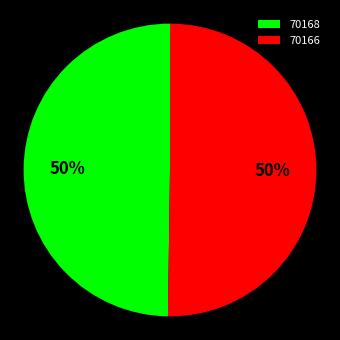

What is the ratio of the value at 70168 to the value at 70166?

1.0